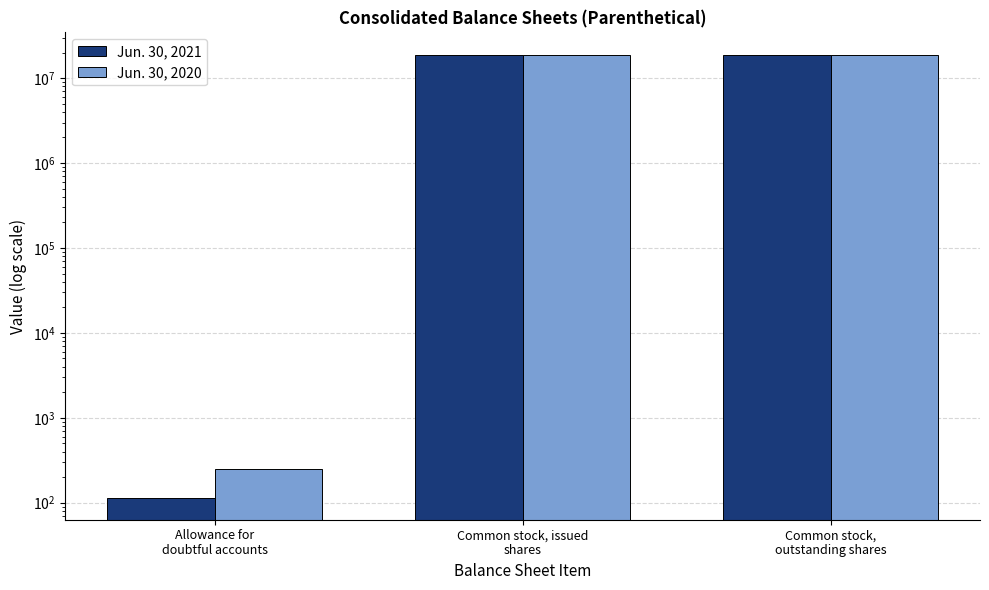

Reading right to left, extract all data points from this chart.

Jun. 30, 2021: 18956719	18956719	115
Jun. 30, 2020: 18871637	18871637	247